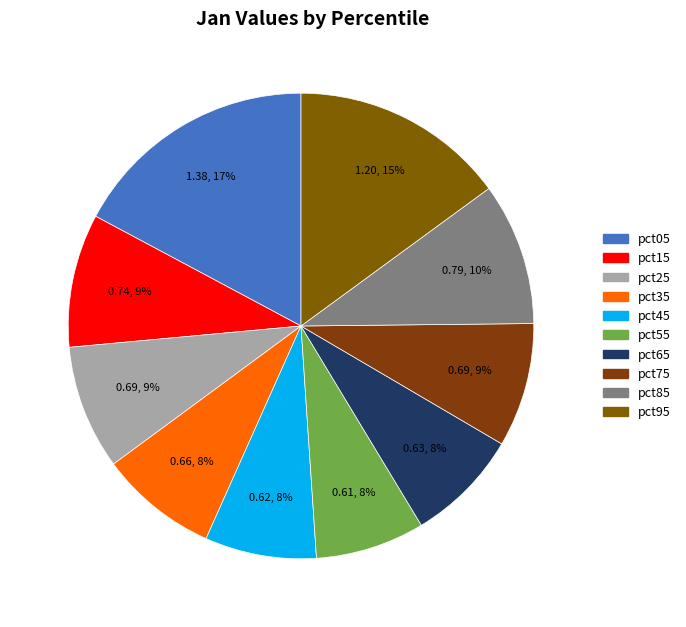

How many segments does this pie chart have?

10